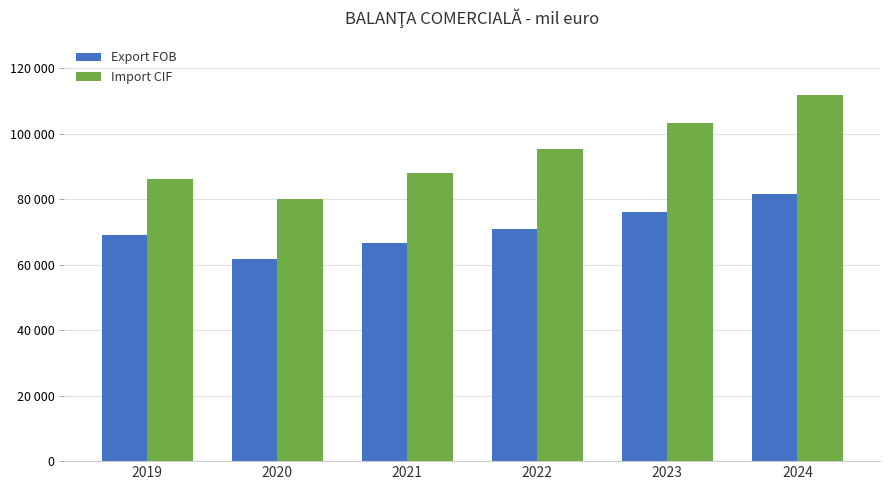

Reading left to right, list all the values displayed in this chart.

Export FOB: 68998	61806	66552	70970	76185	81570
Import CIF: 86297	80159	87937	95270	103370	111810